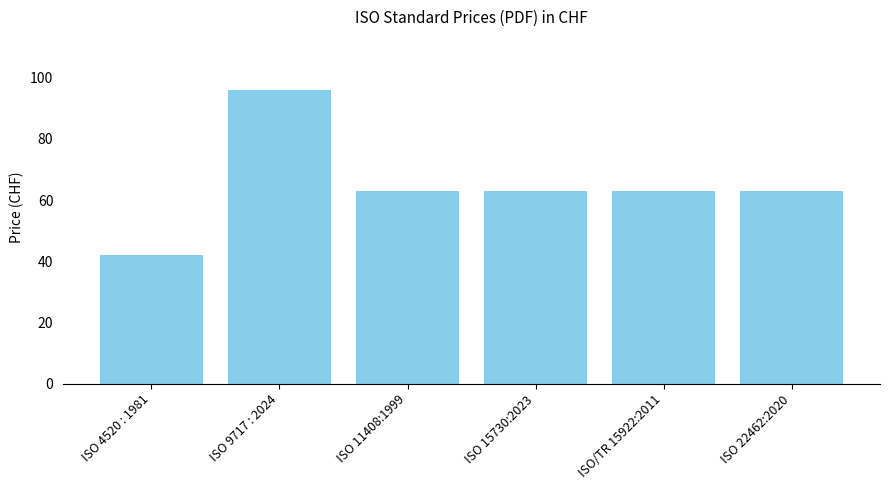

Count the number of categories in the chart.

6